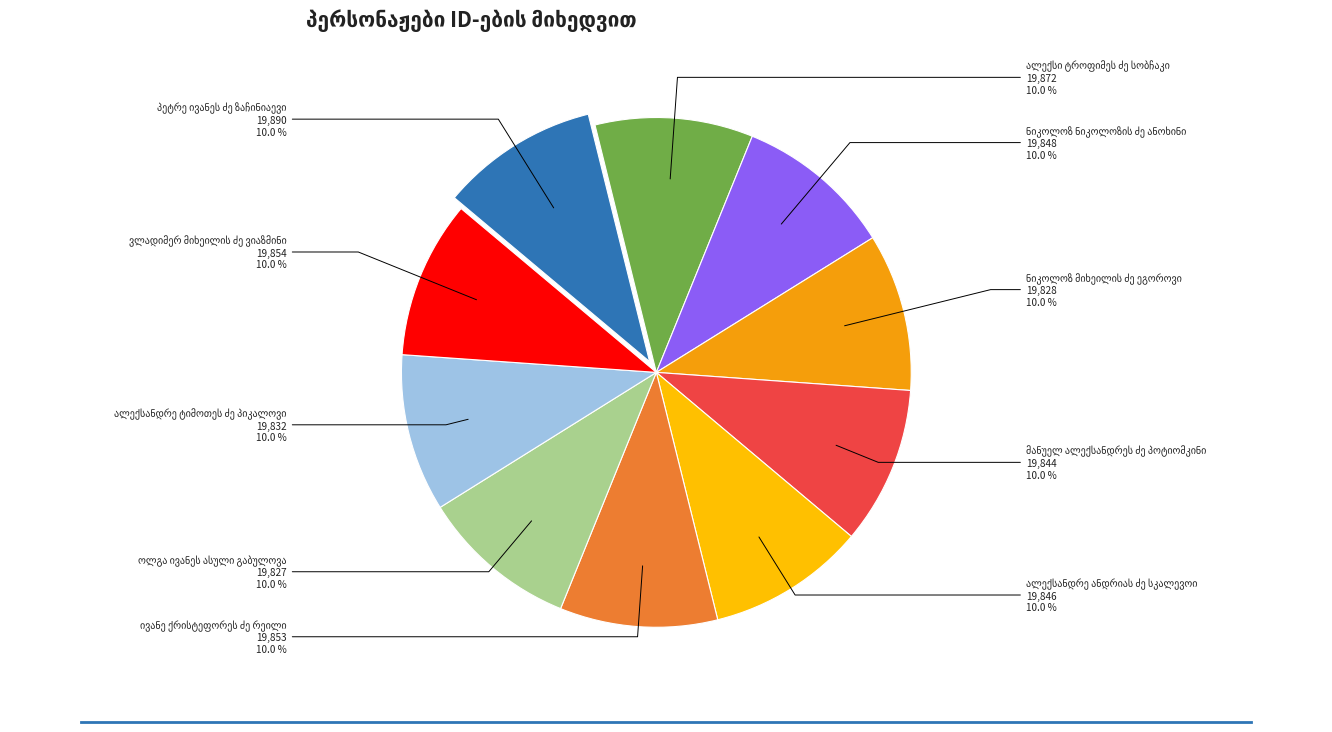

What percentage do ოლგა ივანეს ასული გაბულოვა and ნიკოლოზ მიხეილის ძე ეგოროვი together represent?

20.0%